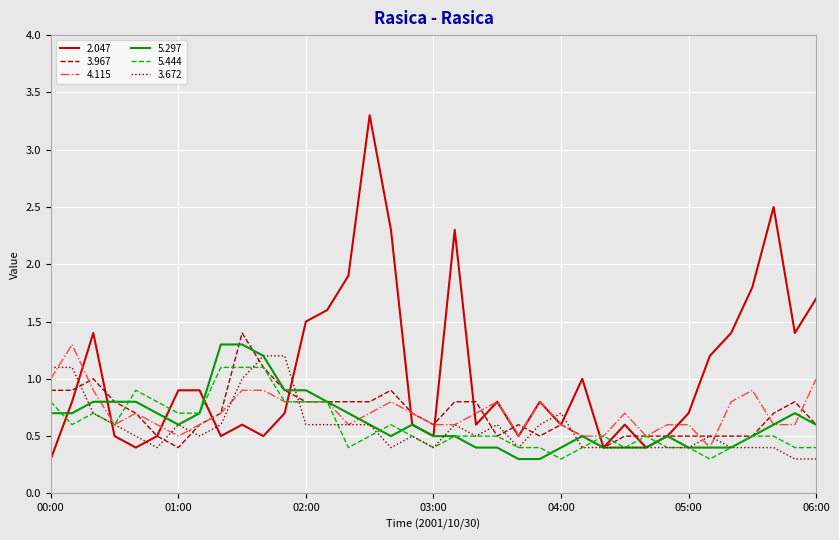

Which series has the widest spread of values?

2.047